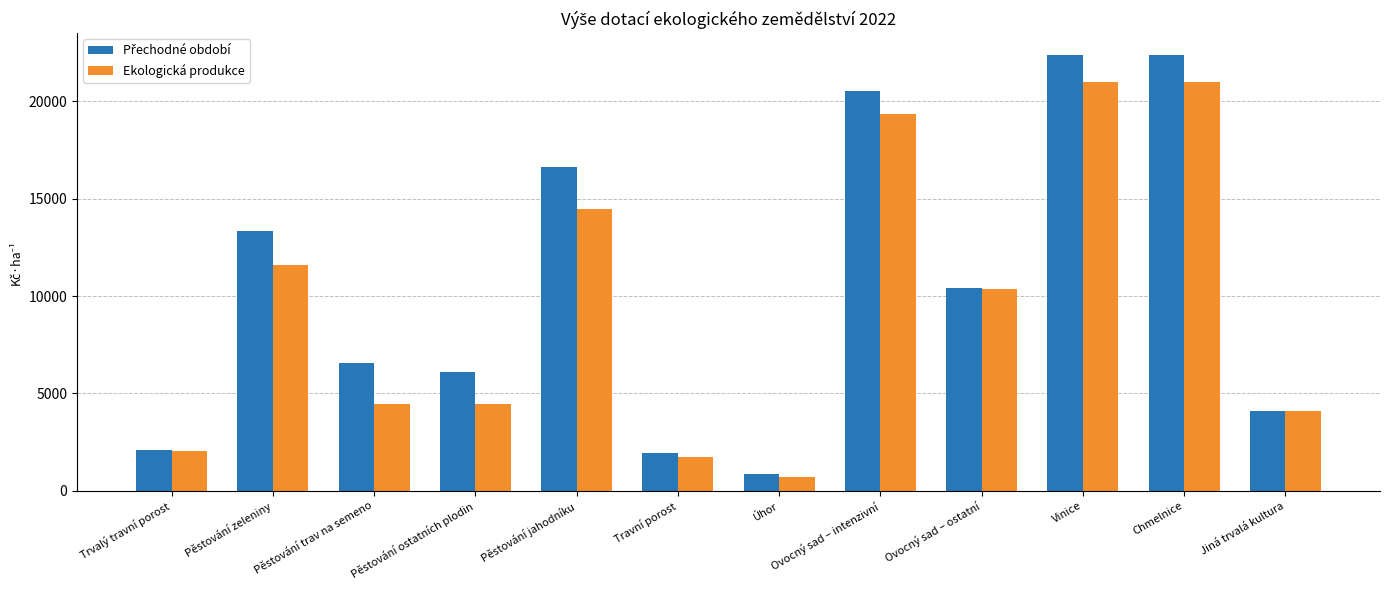

What is the spread (max minus min) of values at Pěstování ostatních plodin?

1616